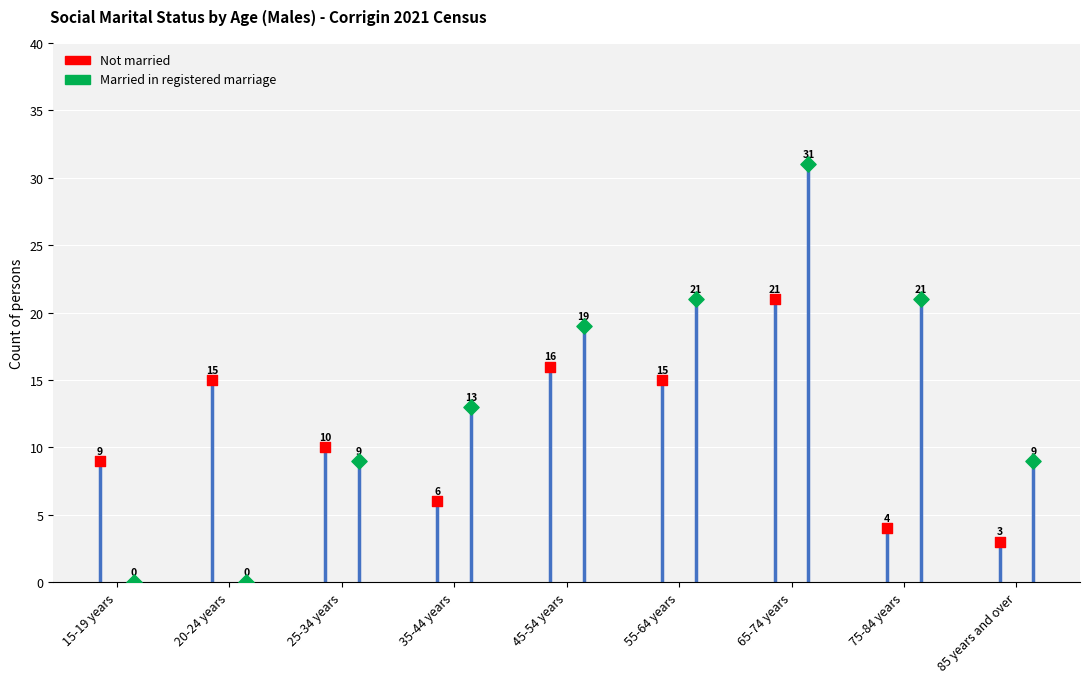

What are all the series names shown in the legend?

Not married, Married in registered marriage